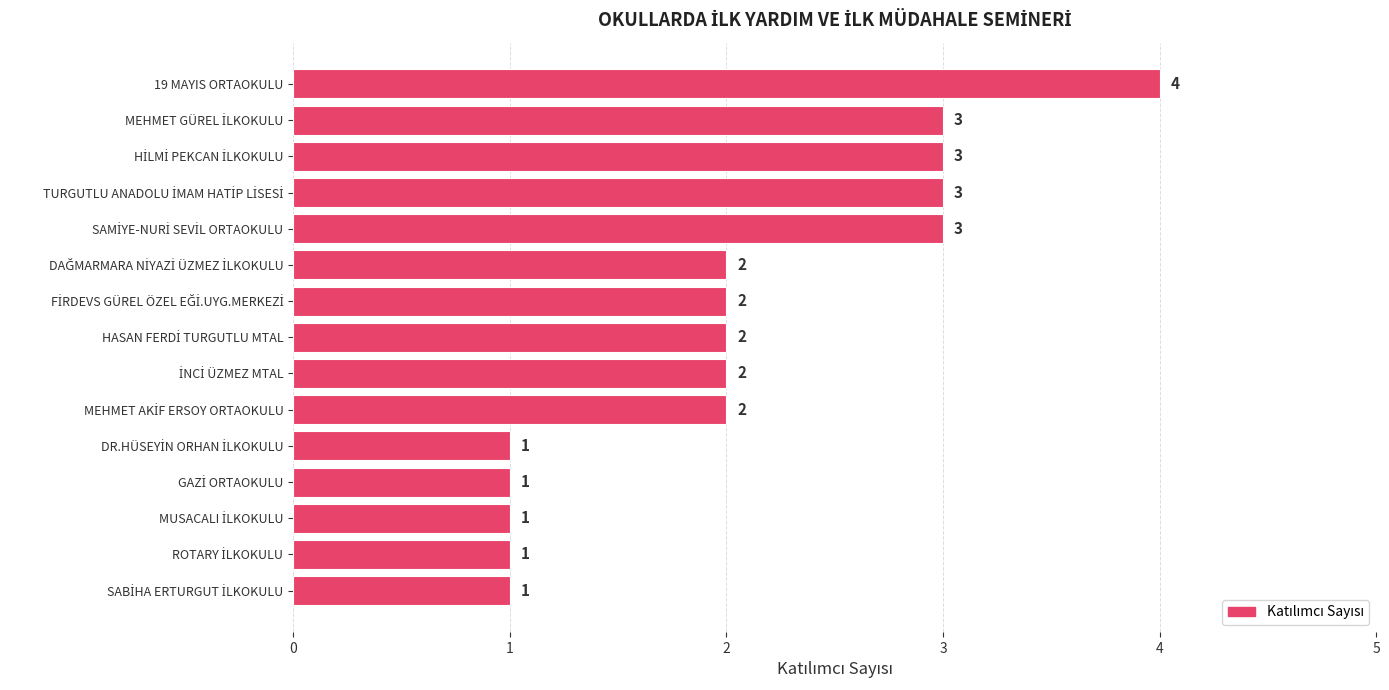

What is the label of the 15th bar from the bottom?

19 MAYIS ORTAOKULU